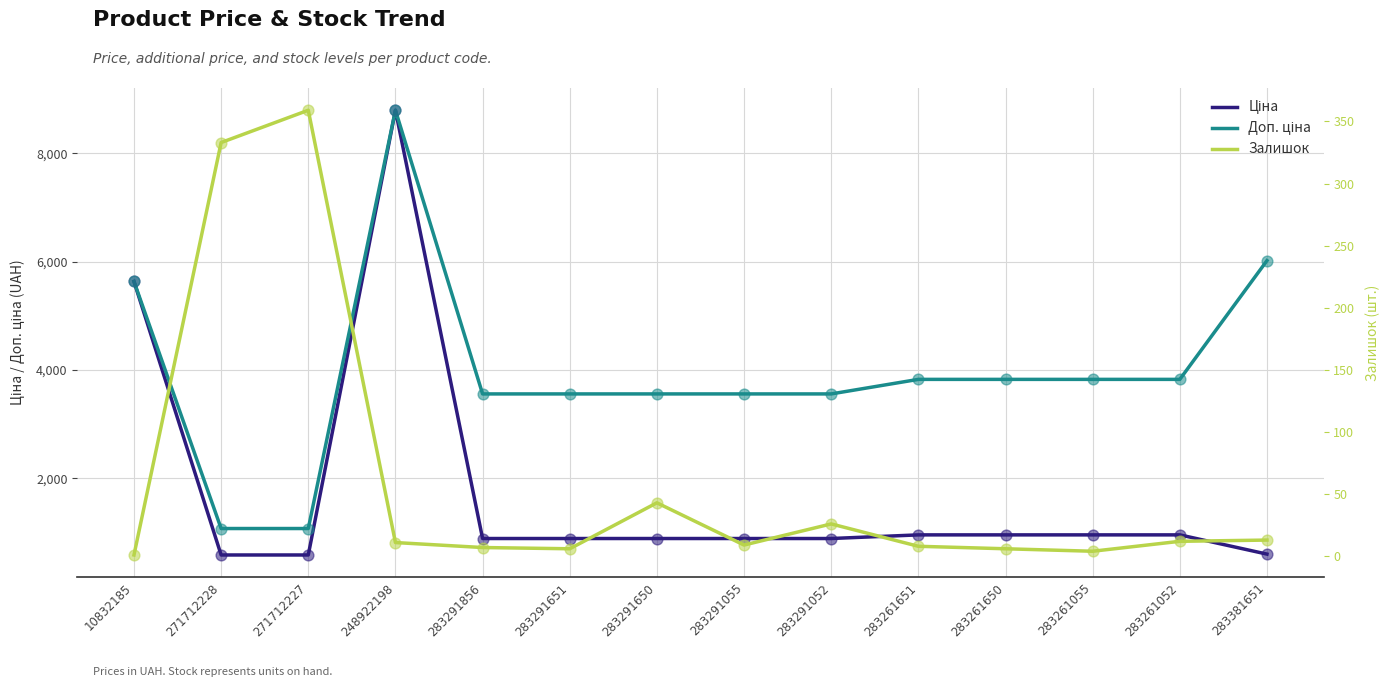

What is the total value across all series at 283261055?

4789.4